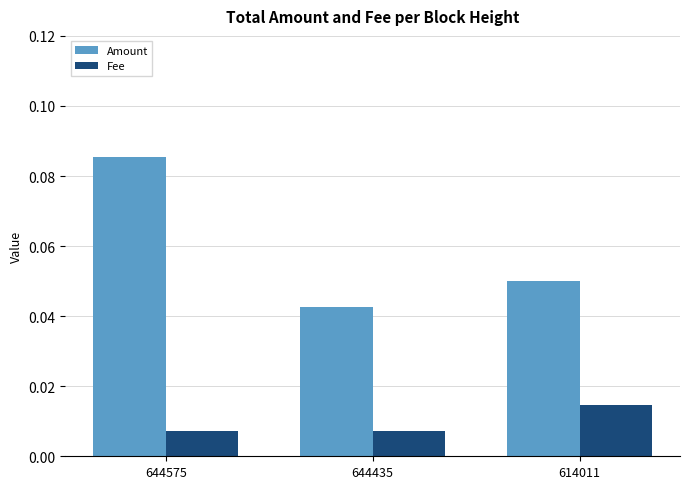

Is it true that Amount equals 0.1 at 644435?

False